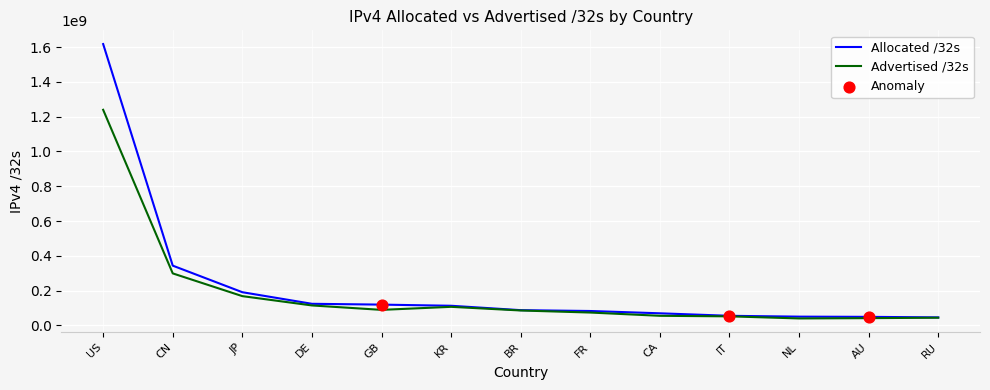

What is the total value across all series at IT?

106326592